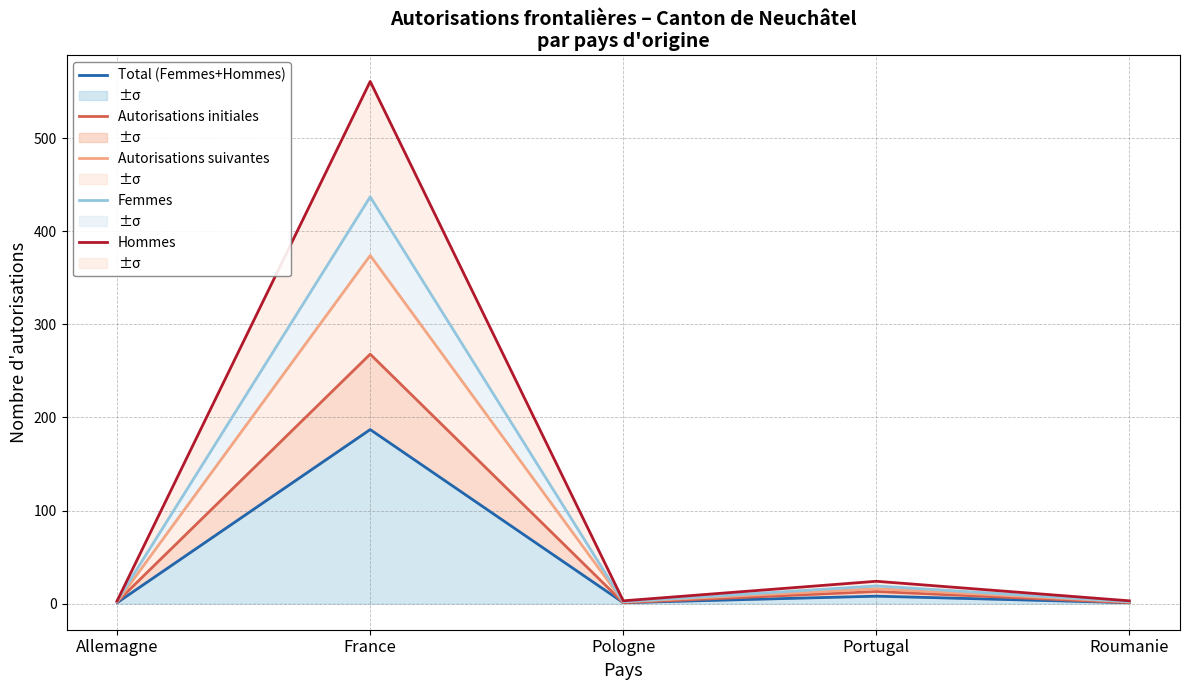

List the series in order of their peak value, lowest first.

Total (Femmes+Hommes), Autorisations initiales, Autorisations suivantes, Femmes, Hommes